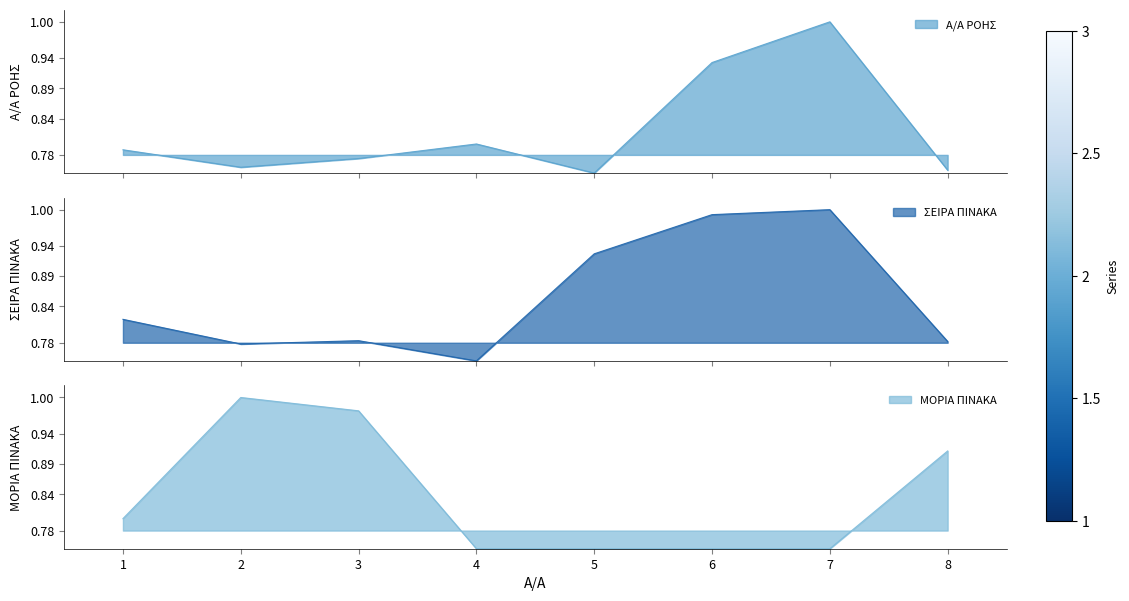

At which category does ΣΕΙΡΑ ΠΙΝΑΚΑ reach its first local peak?

3